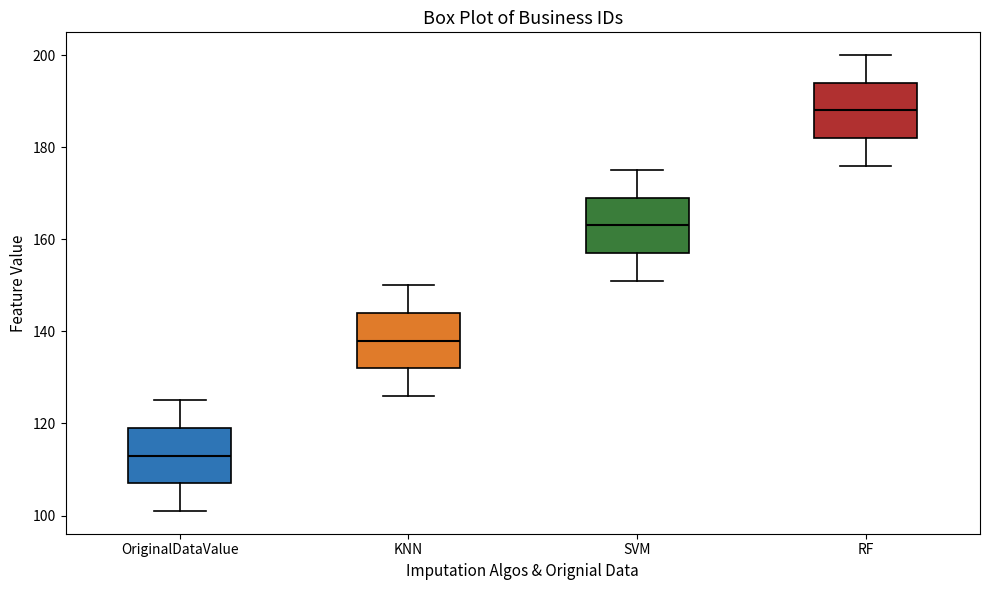

Reading left to right, transcribe this box plot: for each box, give where its median line is, the range the box spans, and where its two whiskers end, as read against the y-axis. The values are not printed on the chart, so give them approximately, as read against the axis.

OriginalDataValue: median 114, box 108 to 120, whiskers 102 to 126
KNN: median 138, box 132 to 144, whiskers 126 to 150
SVM: median 164, box 158 to 170, whiskers 152 to 176
RF: median 188, box 182 to 194, whiskers 176 to 200